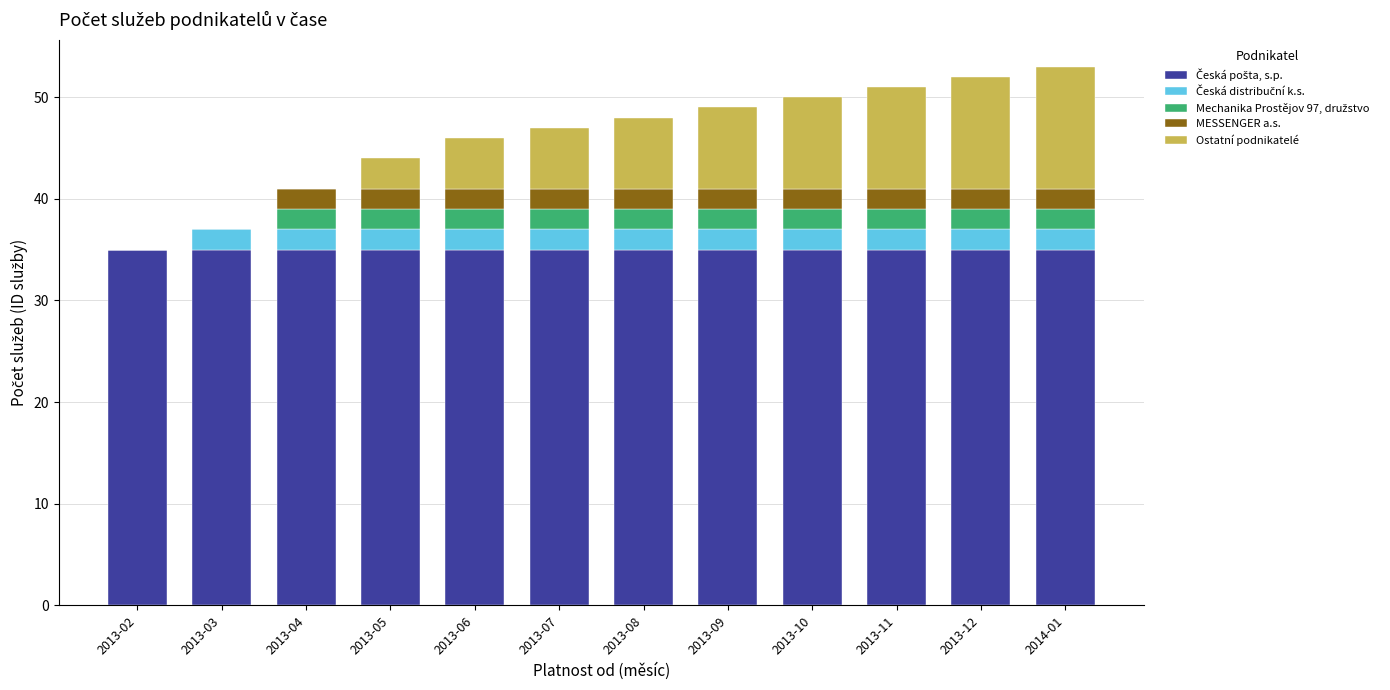

What is the total value across all series at 2013-08?

48